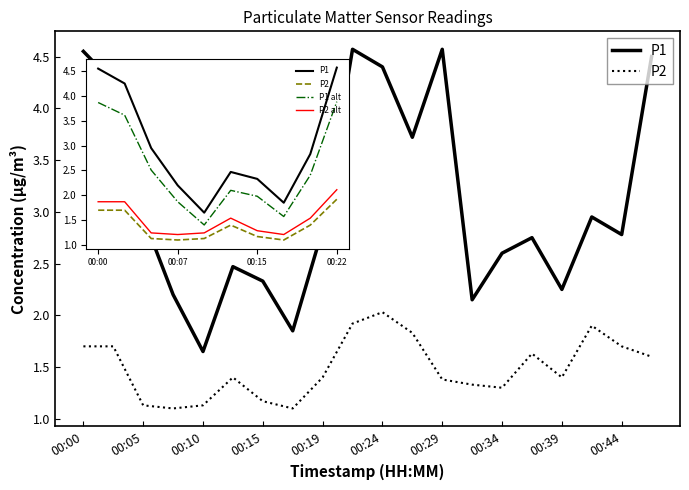

What is the difference between the maximum and minimum values in the P2 series?

0.9